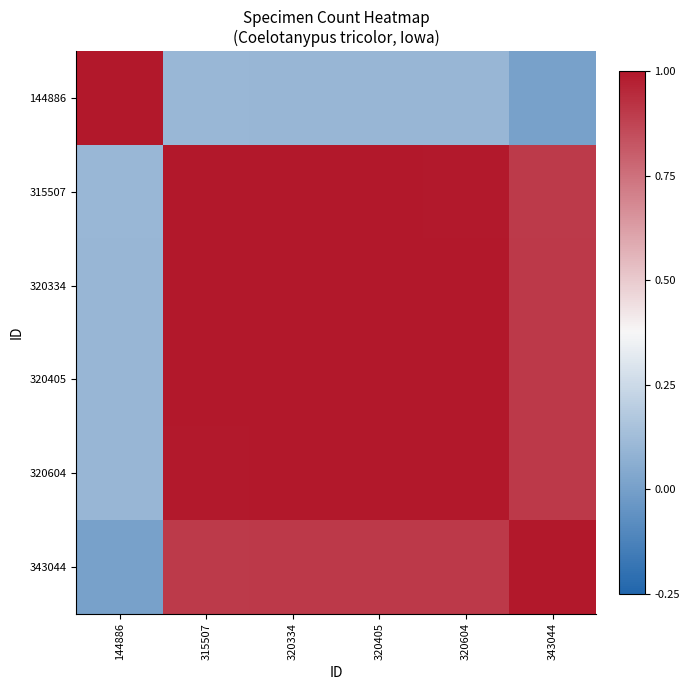

Between 320334 and 320405, which series saw the biggest shift?

144886